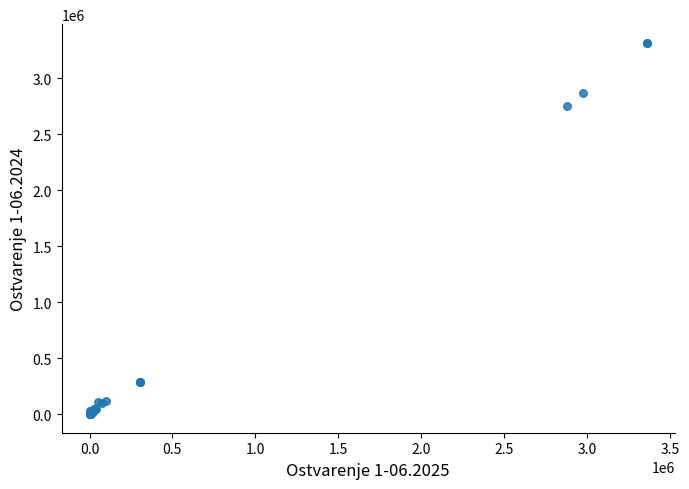

What Y value in the scatter plot is closest to 1658958?

2754736.8